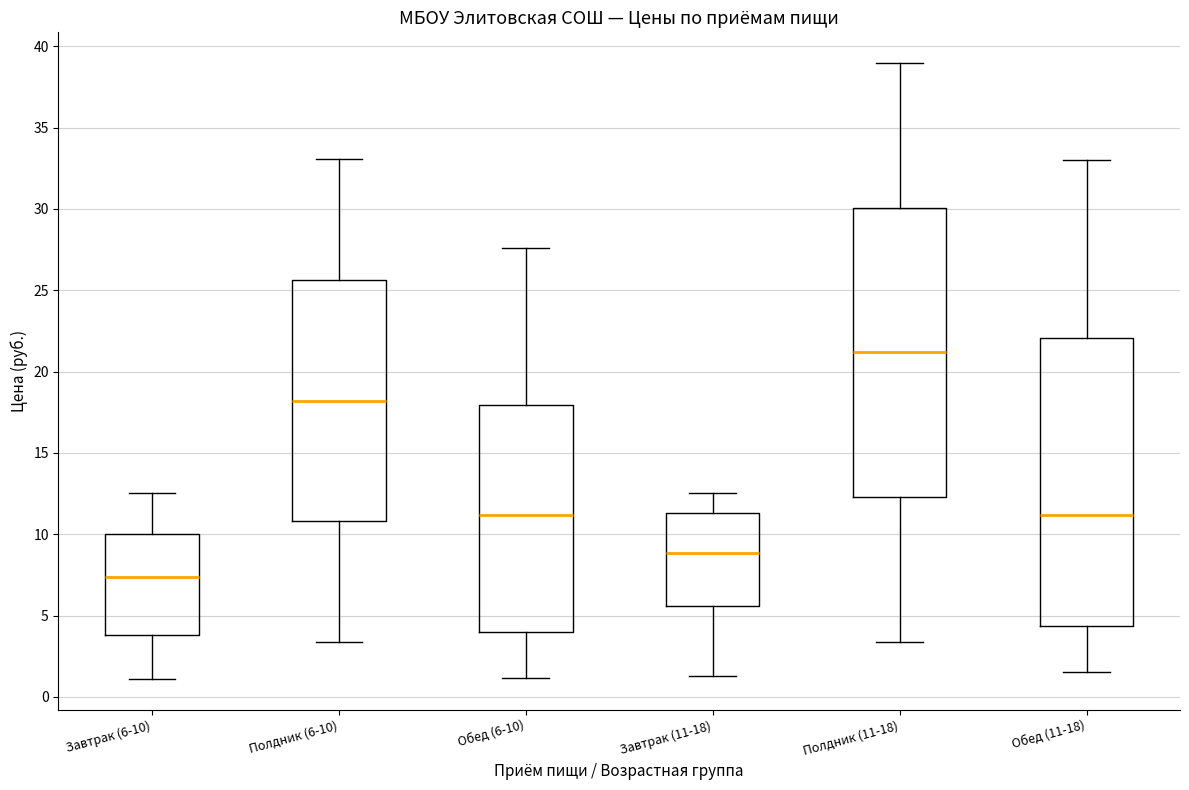

Which box has the highest median line?

Полдник (11-18)